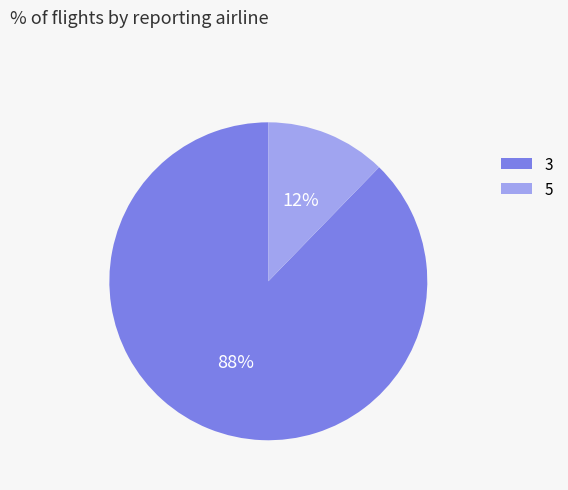

To the nearest percent, what is the combined percentage of 5 and 3?

100%